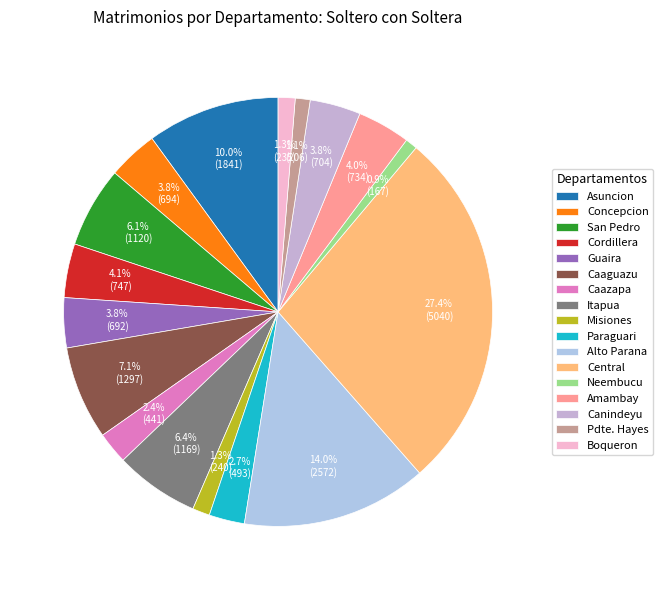

Does Boqueron account for over 50% of the chart?

No